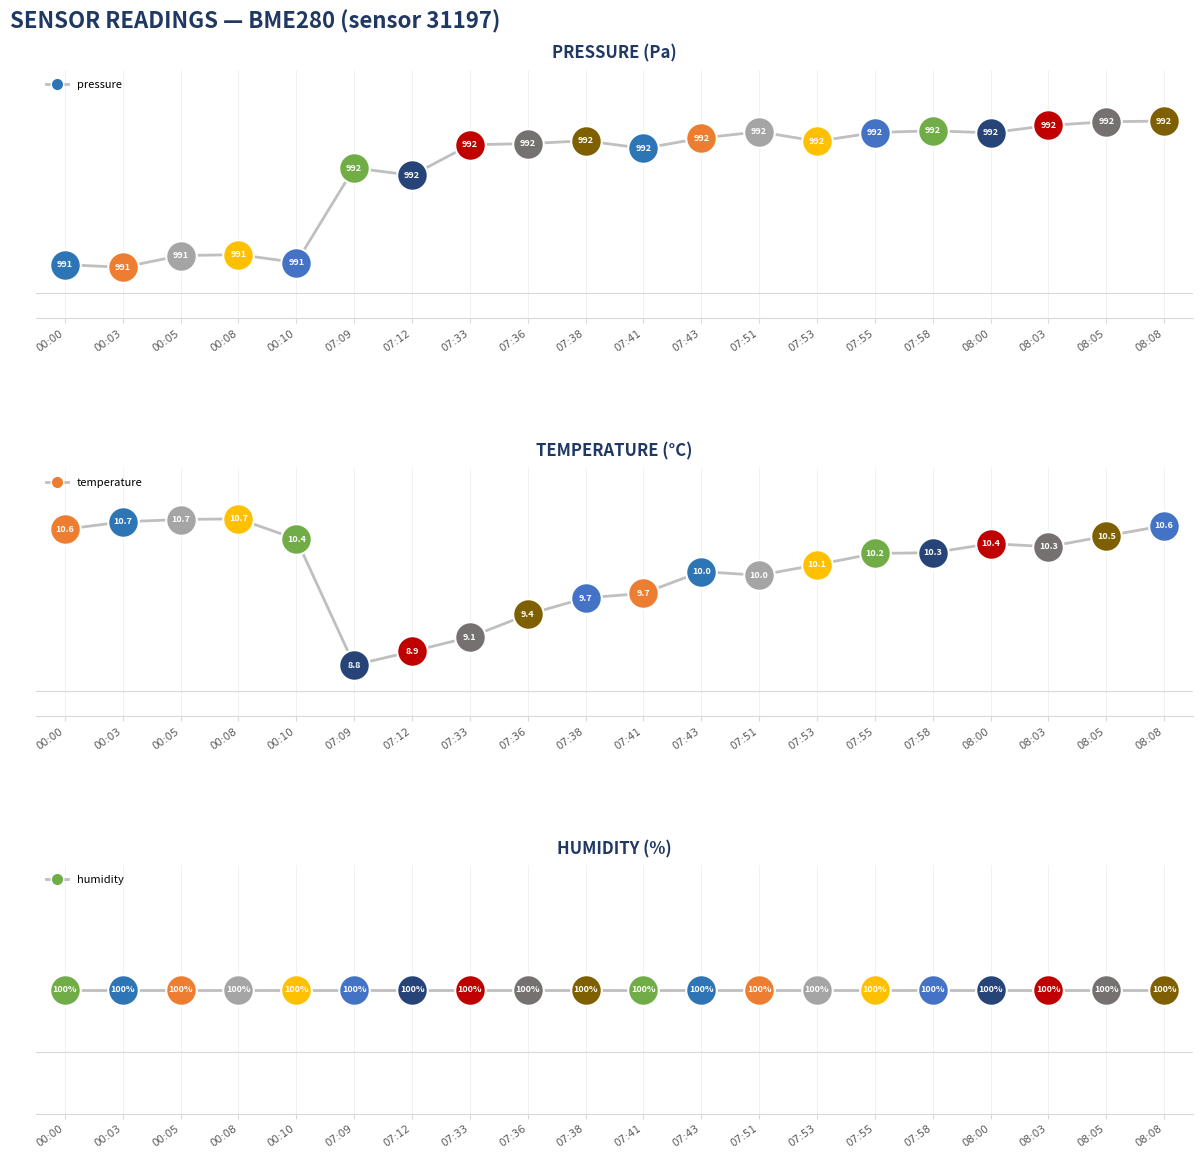

At which label does temperature first exceed 10?

00:00